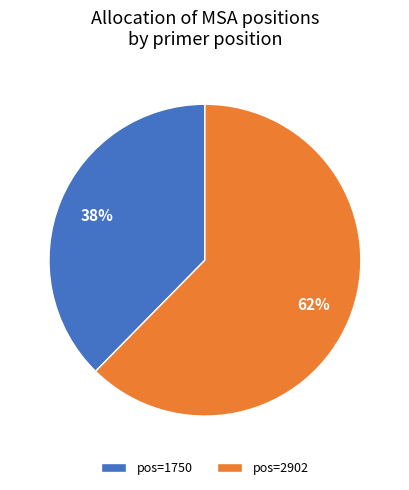

What is the smallest slice in the pie chart?

pos=1750